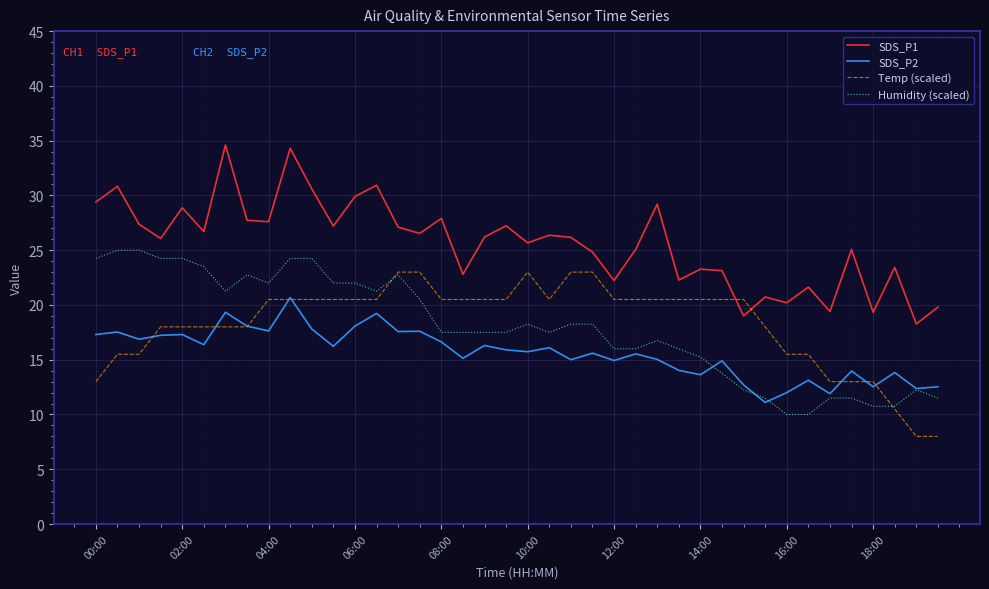

True or false: SDS_P1 and Humidity (scaled) cross at least once.

False